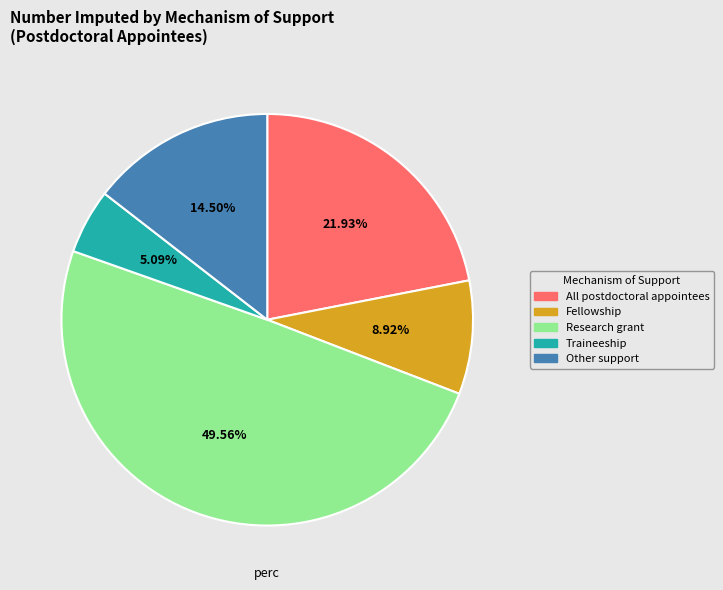

To the nearest percent, what percentage of the pie is Research grant?

50%